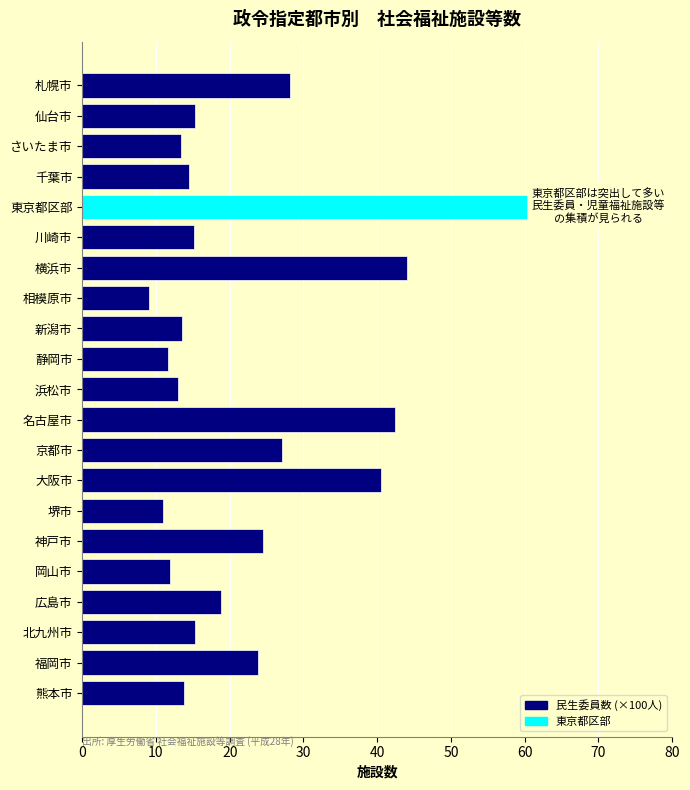

What position from the top is 名古屋市?

12